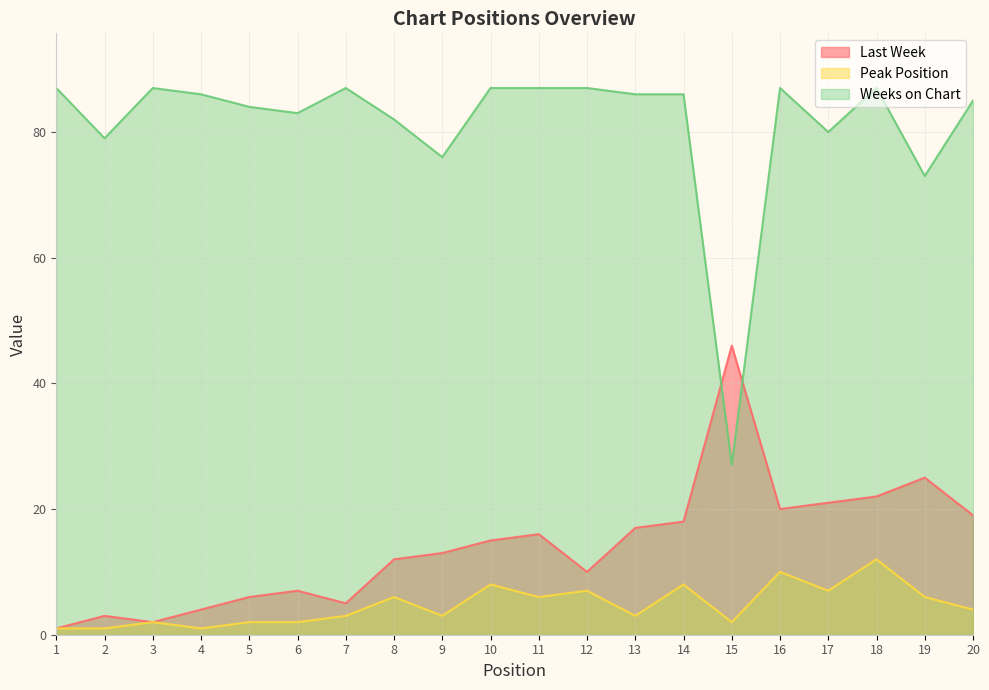

True or false: Last Week has a value of 2 at 1.

False